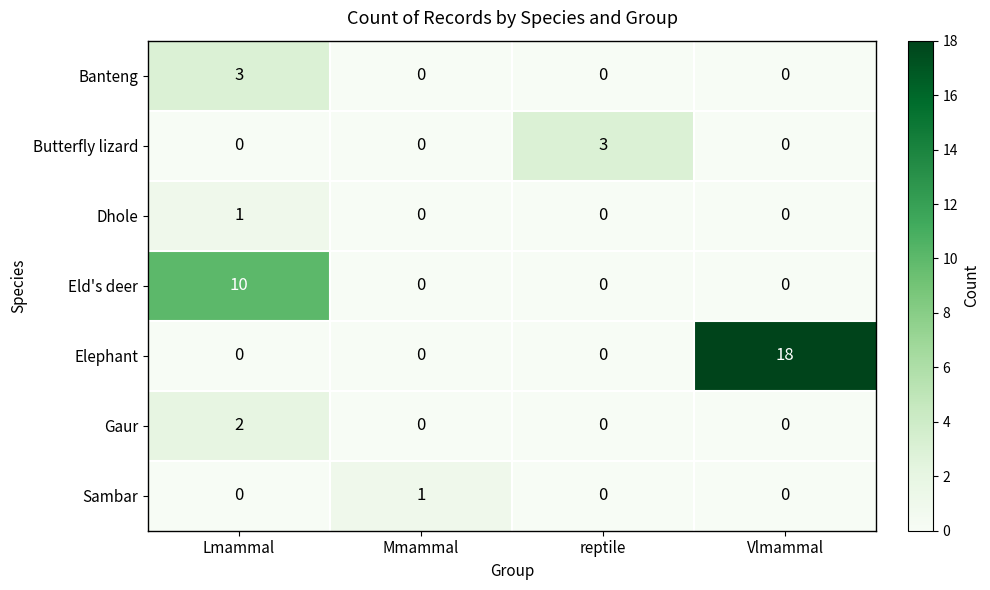

What is the difference between the highest and lowest values at reptile?

3